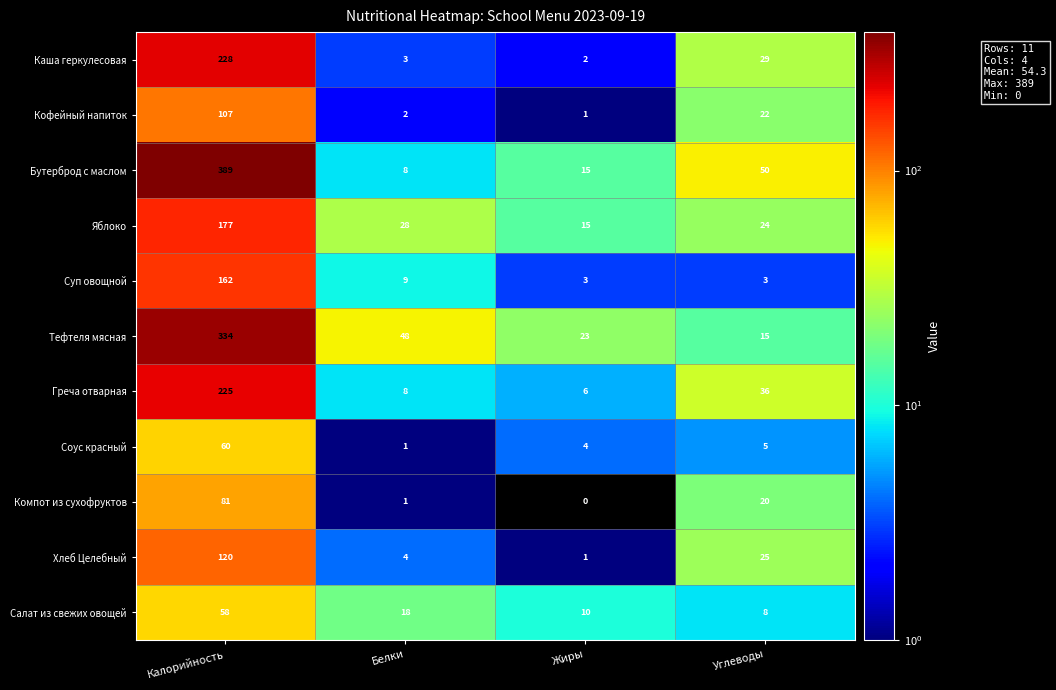

True or false: Тефтеля мясная has a value of 167 at Калорийность.

False